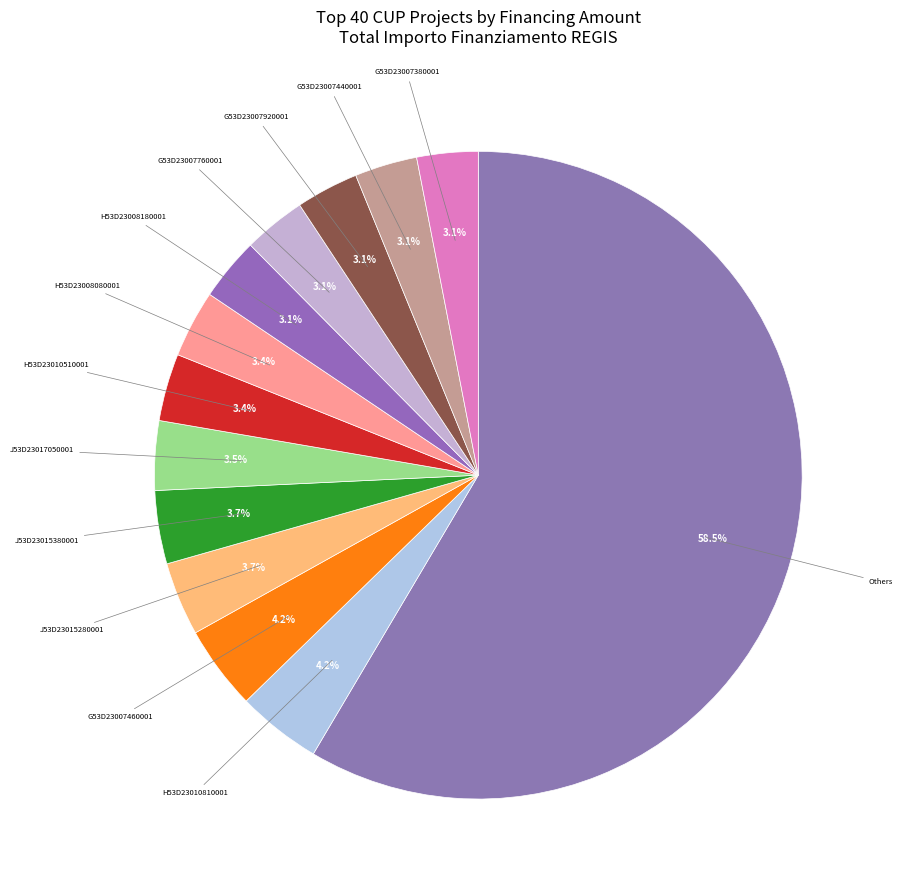

What portion of the pie excludes J53D23017050001?

96.5%